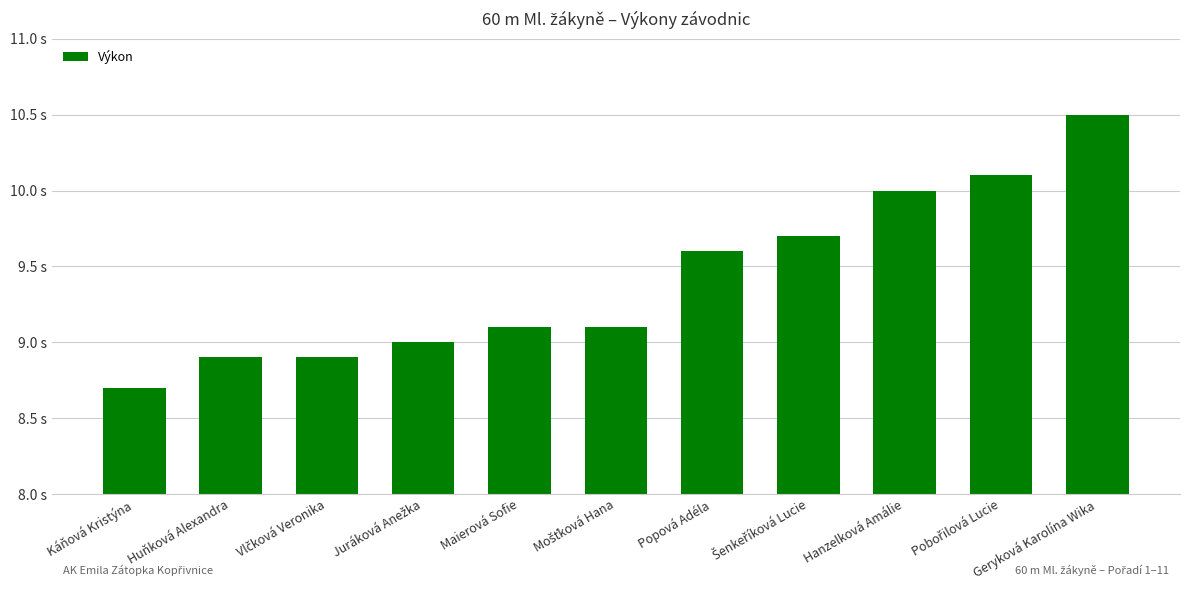

True or false: the data shows 9.1 at Mošťková Hana.

True